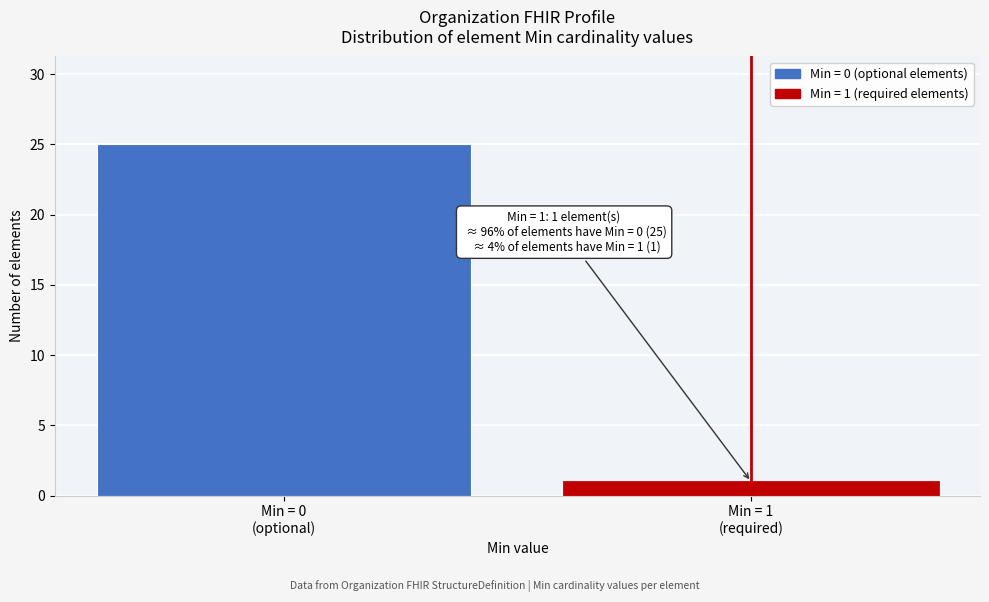

Reading left to right, transcribe all the data shown in this chart.

25	1